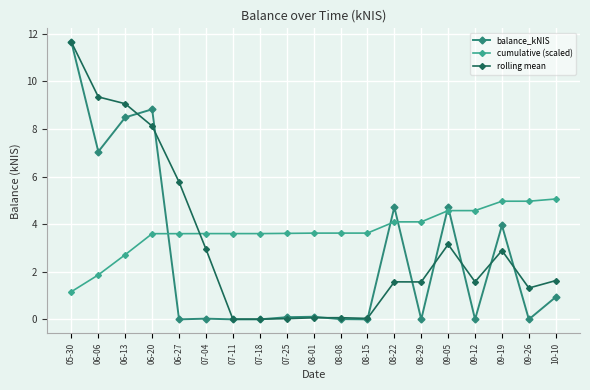

Is the value of cumulative (scaled) at 07-18 greater than the value of balance_kNIS at 09-05?

No